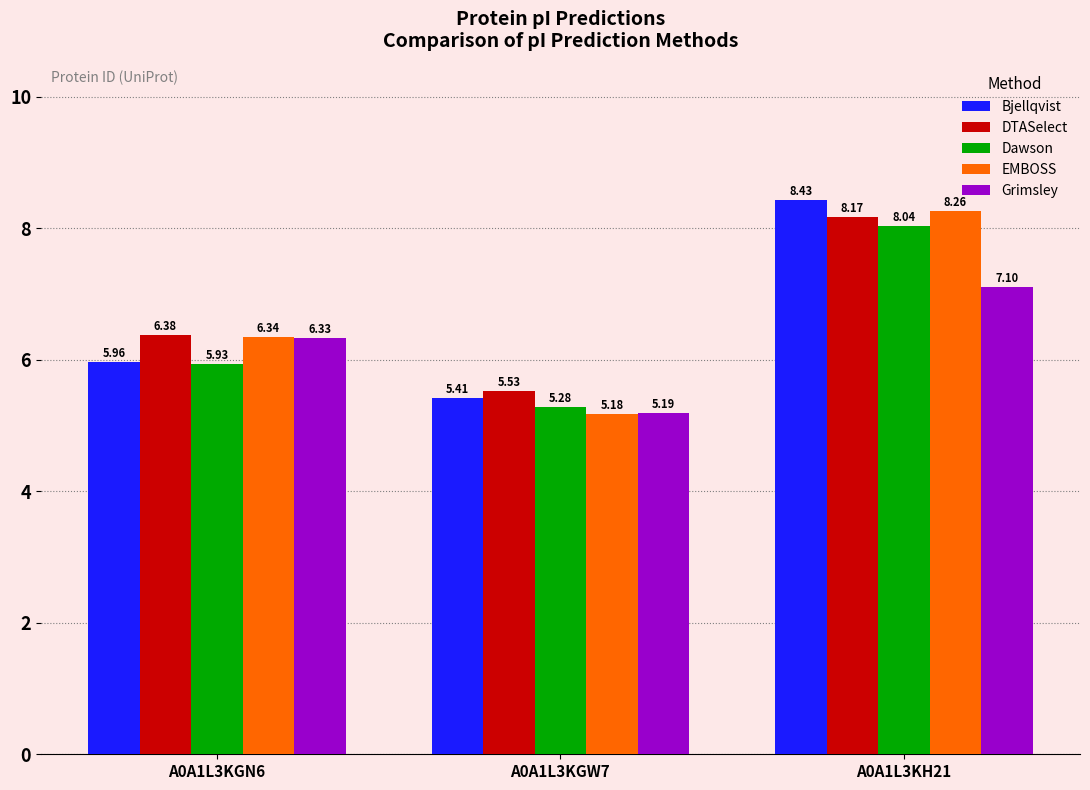

What is the sum of the Bjellqvist values at A0A1L3KGW7 and A0A1L3KH21?

13.8